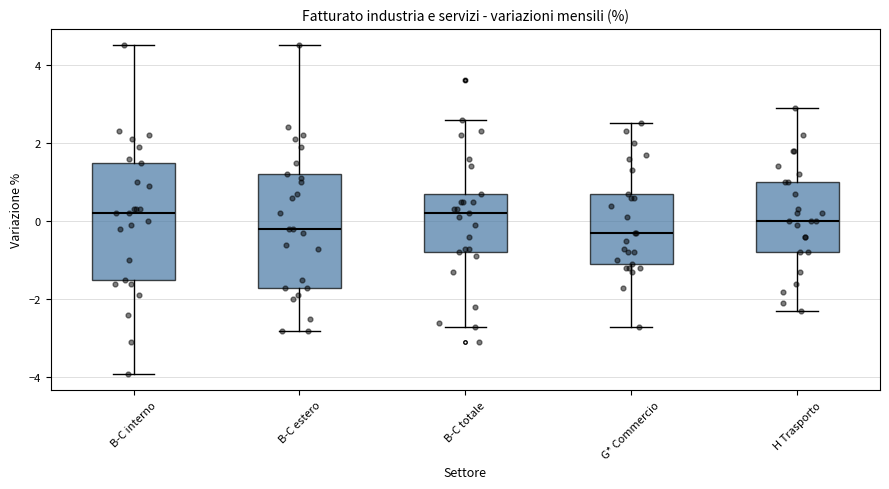

Reading left to right, read every box against the y-axis: the position of its median line, the range the box covers, and the ends of its whiskers. The values are not printed on the chart, so give them approximately, as read against the axis.

B-C interno: median 0.2, box -1.4 to 1.6, whiskers -3.8 to 4.6
B-C estero: median -0.2, box -1.6 to 1.2, whiskers -2.8 to 4.6
B-C totale: median 0.2, box -0.8 to 0.8, whiskers -2.6 to 2.6
G* Commercio: median -0.2, box -1.0 to 0.8, whiskers -2.6 to 2.6
H Trasporto: median 0.0, box -0.8 to 1.0, whiskers -2.2 to 3.0